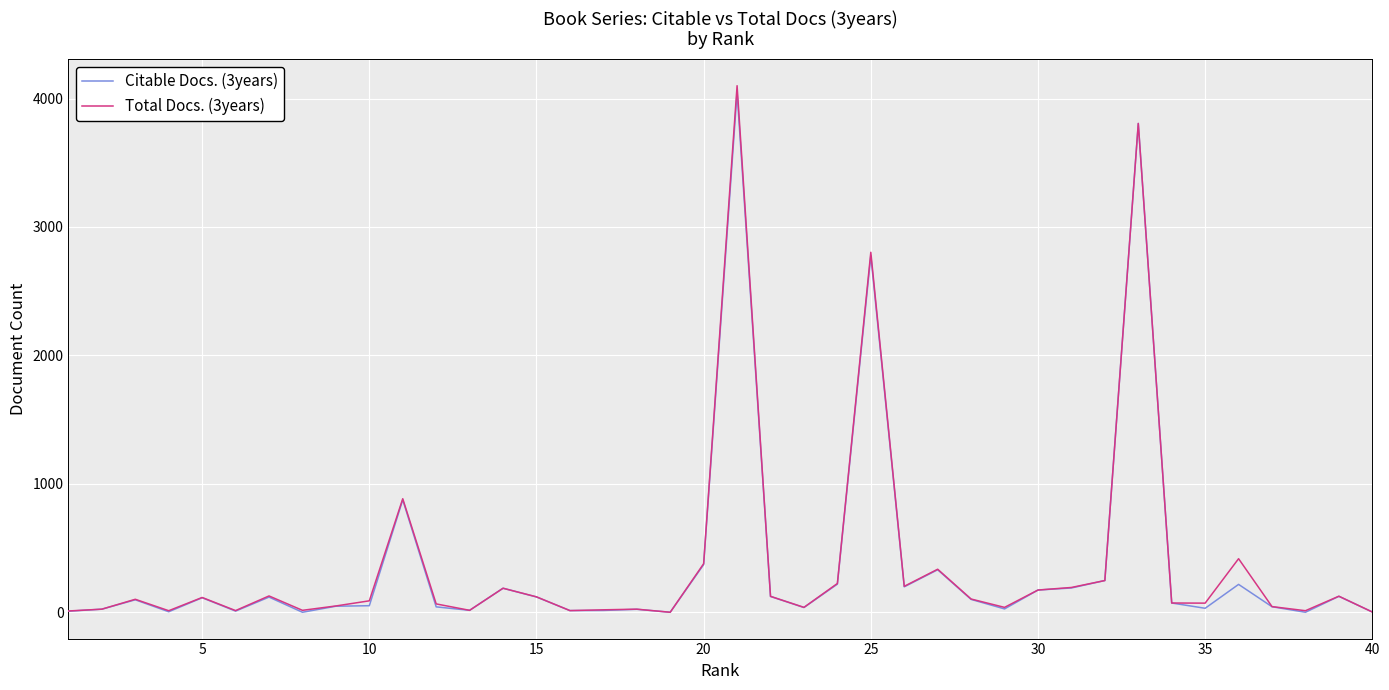

Which series has the widest spread of values?

Total Docs. (3years)